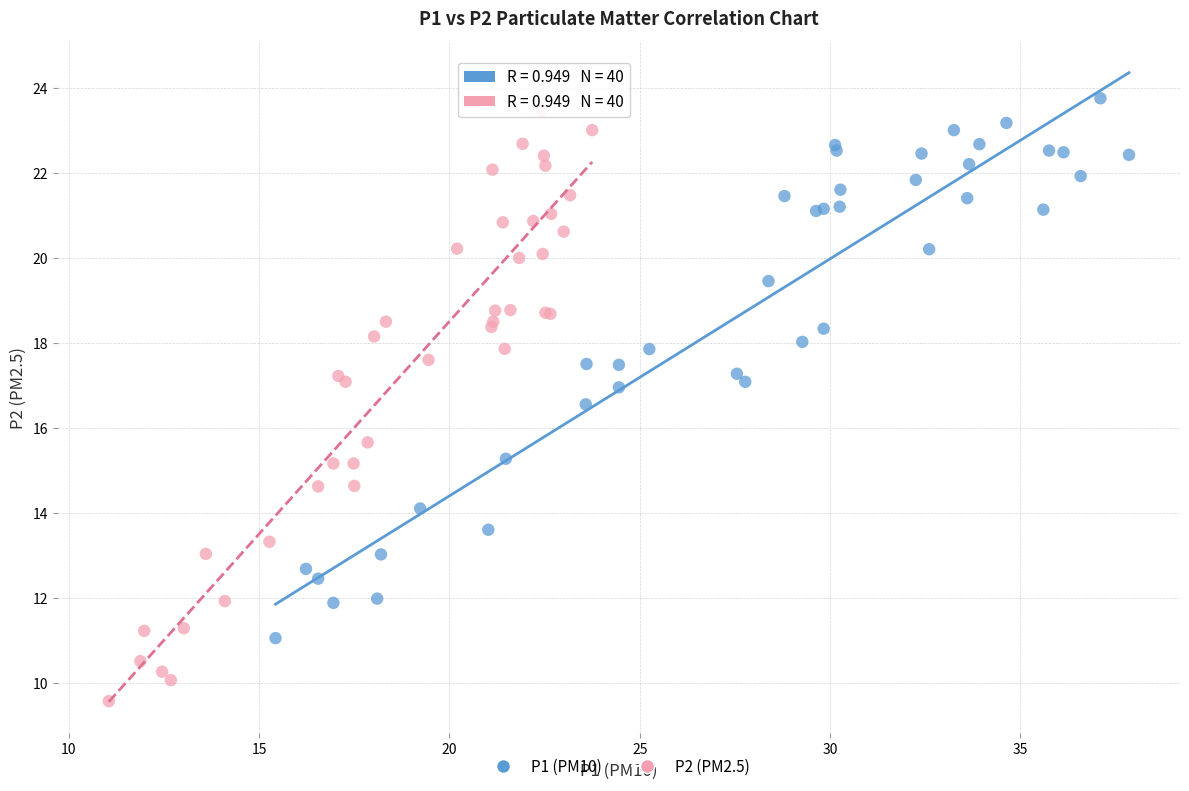

Which series reaches the minimum Y coordinate?

P2 (PM2.5)